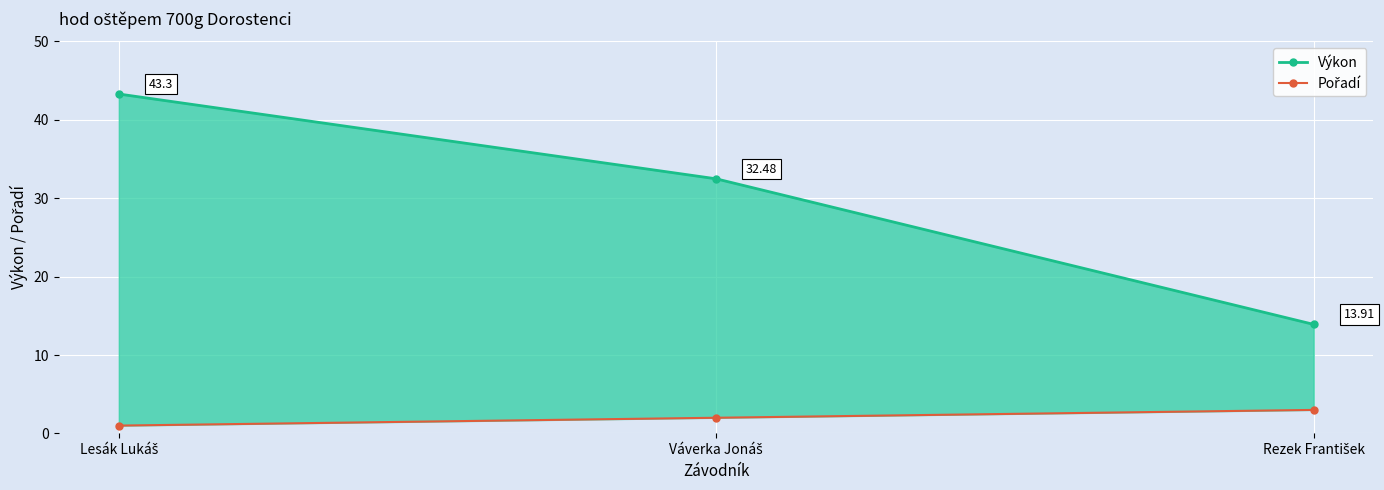

What is the total value across all series at Lesák Lukáš?

44.3